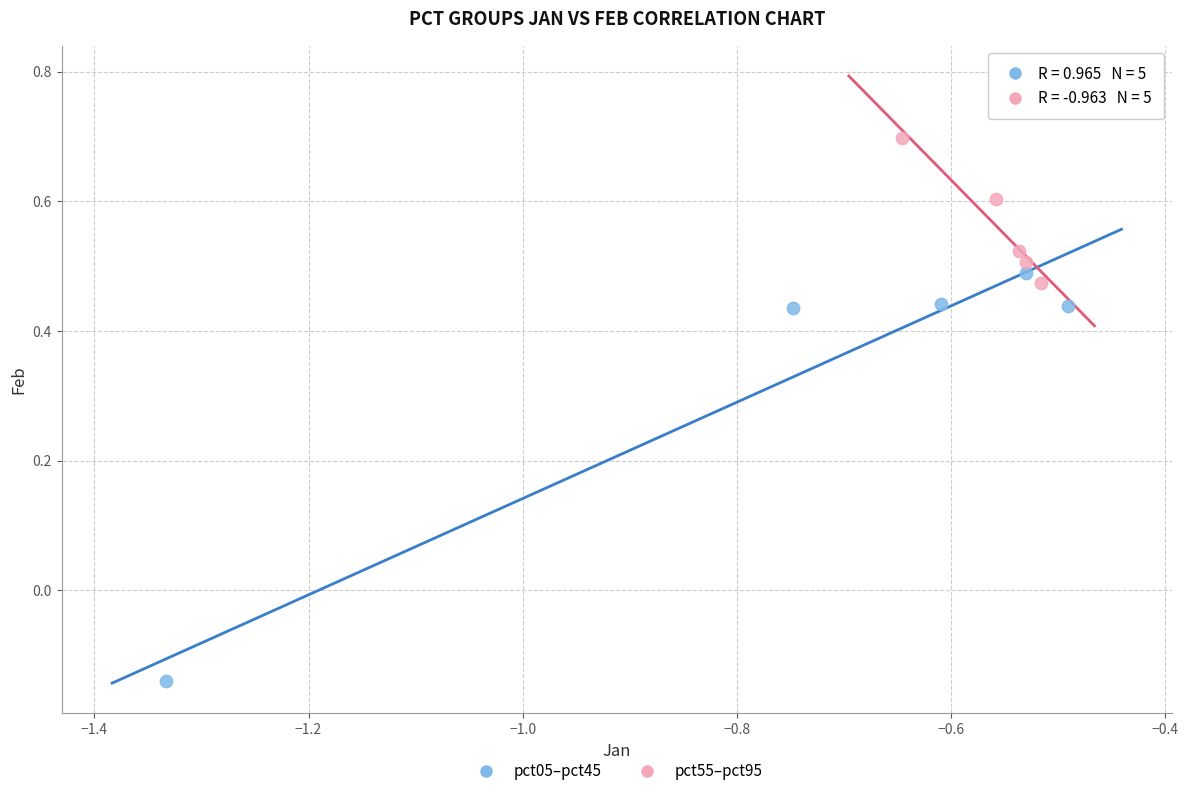

Which series has the widest spread of Y values?

pct05–pct45